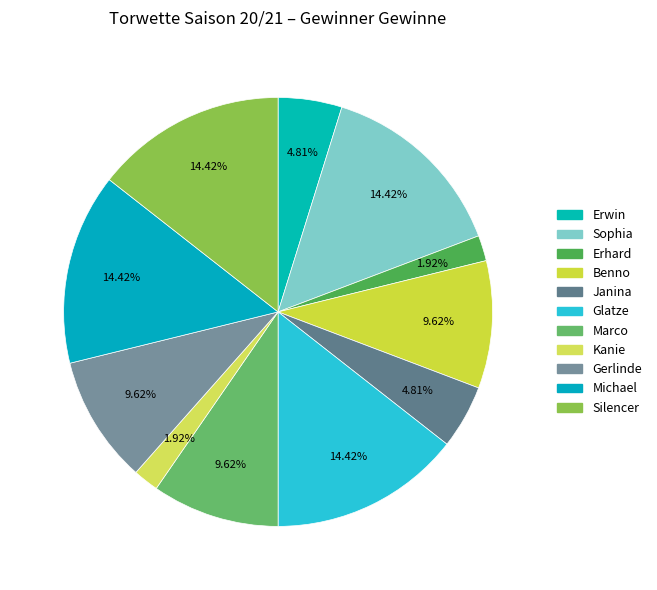

Approximately how many times larger is the value at Kanie compared to Glatze?

0.1